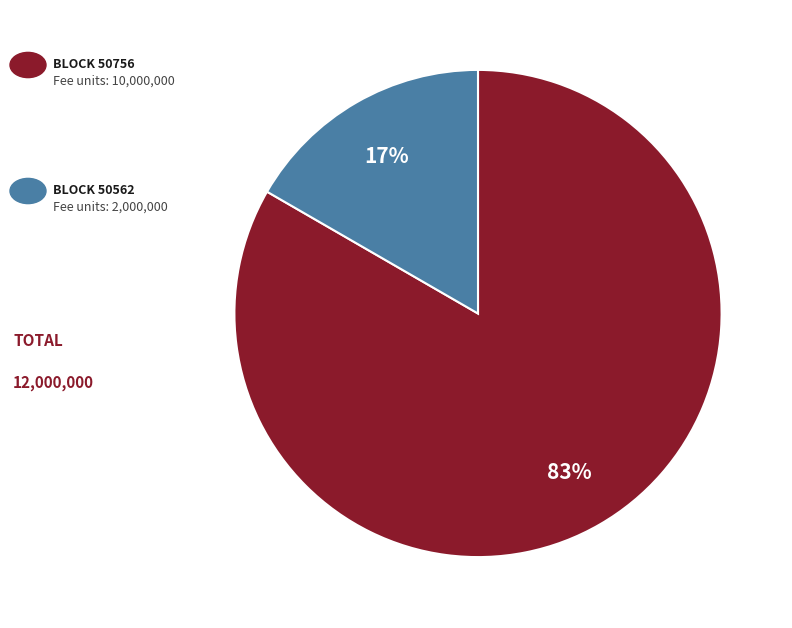

Is there any slice that represents more than half of the pie?

Yes